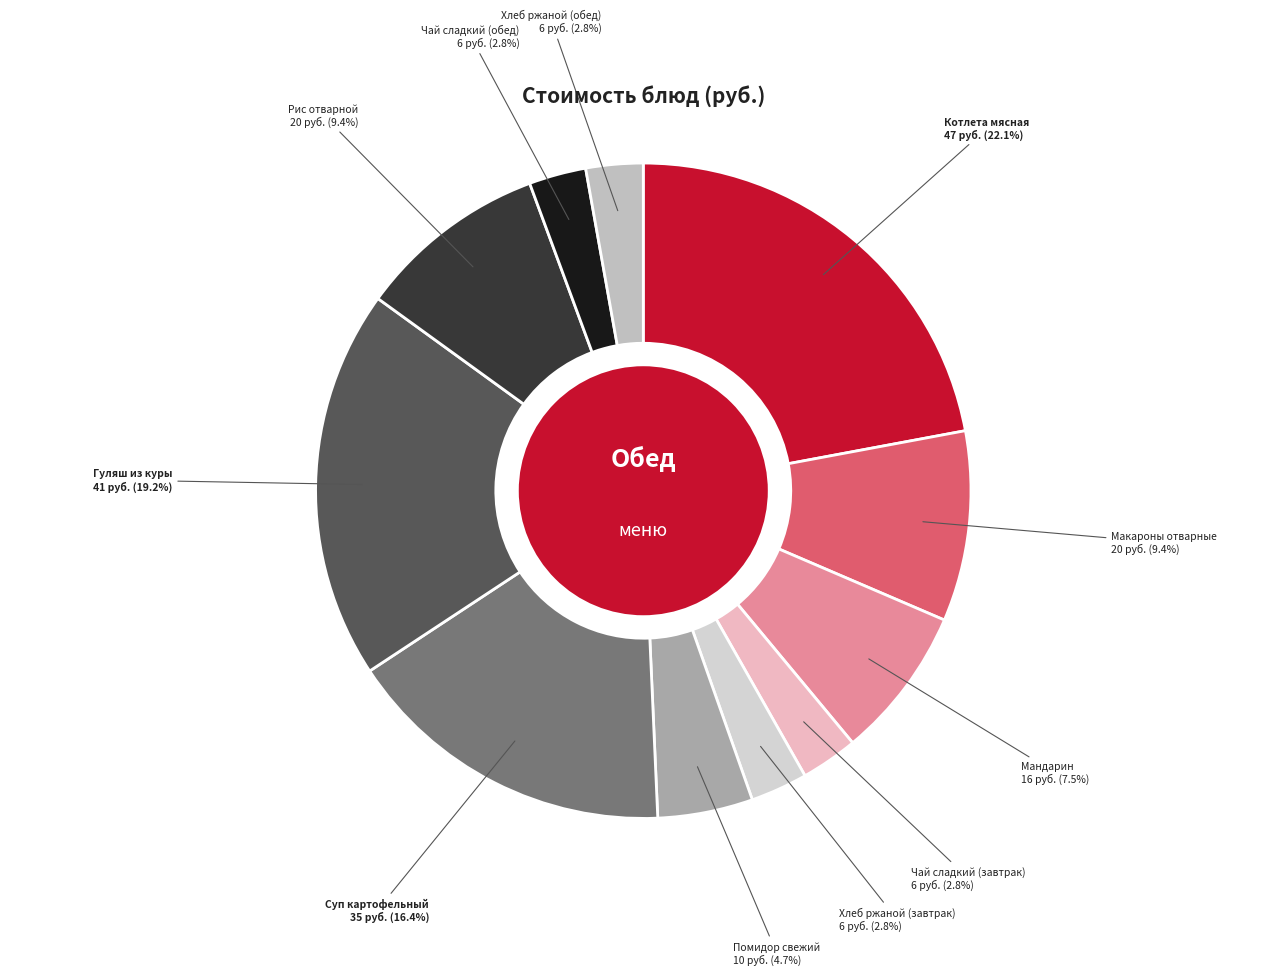

Count the number of slices in the pie.

11